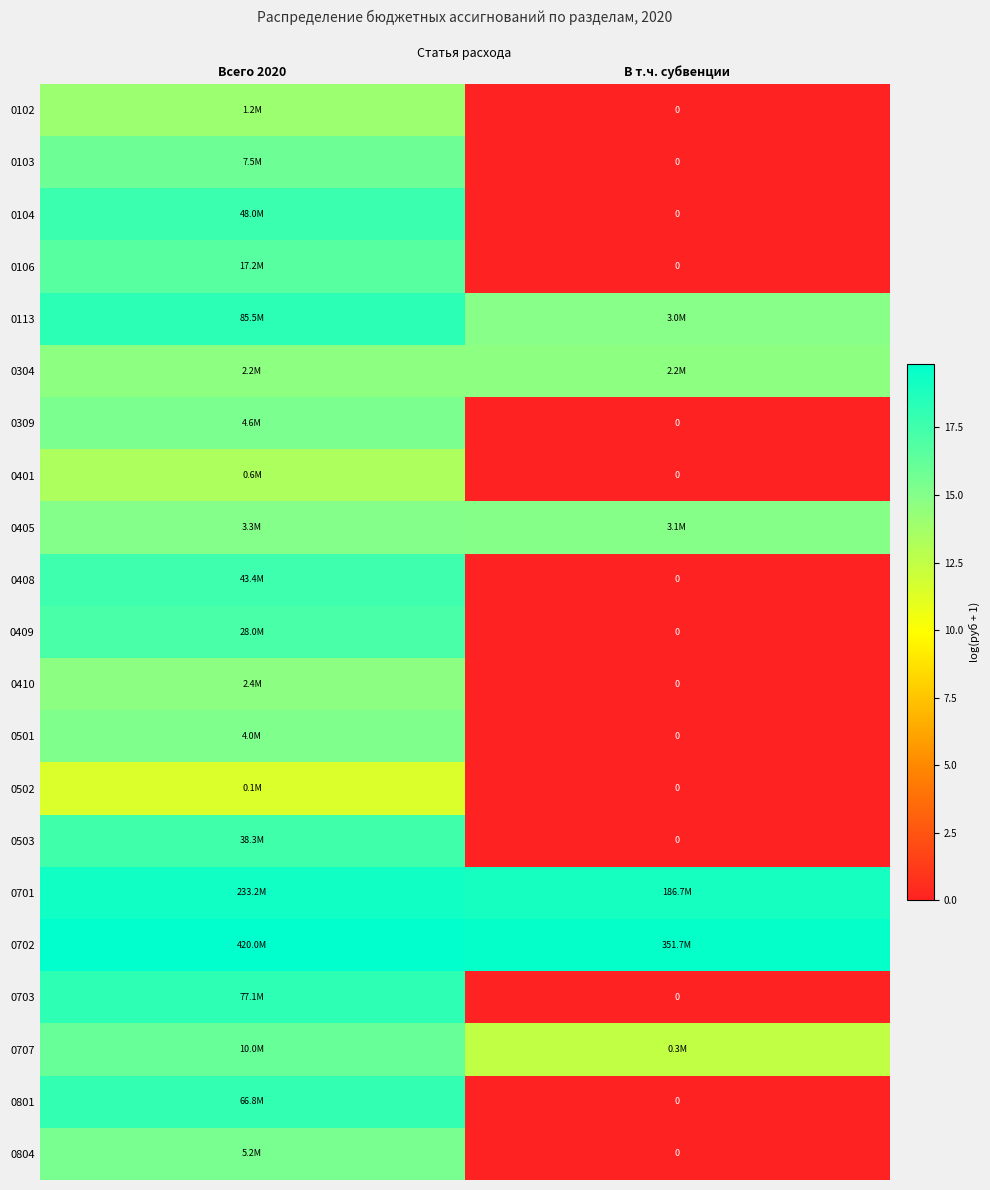

At which label does 0410 reach its minimum?

В т.ч. субвенции